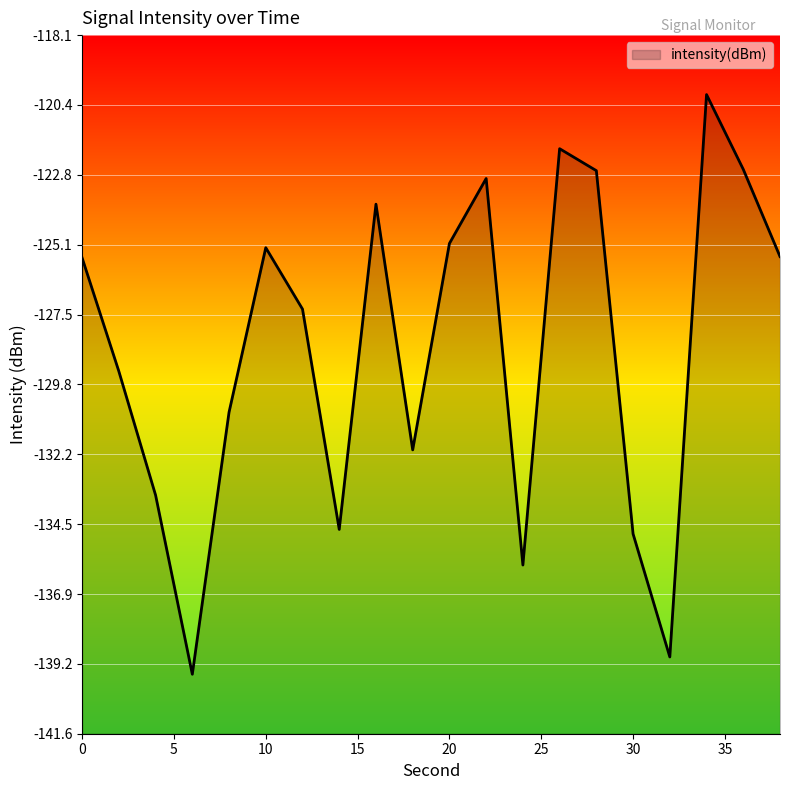

Which category has the lowest value across all series?

6